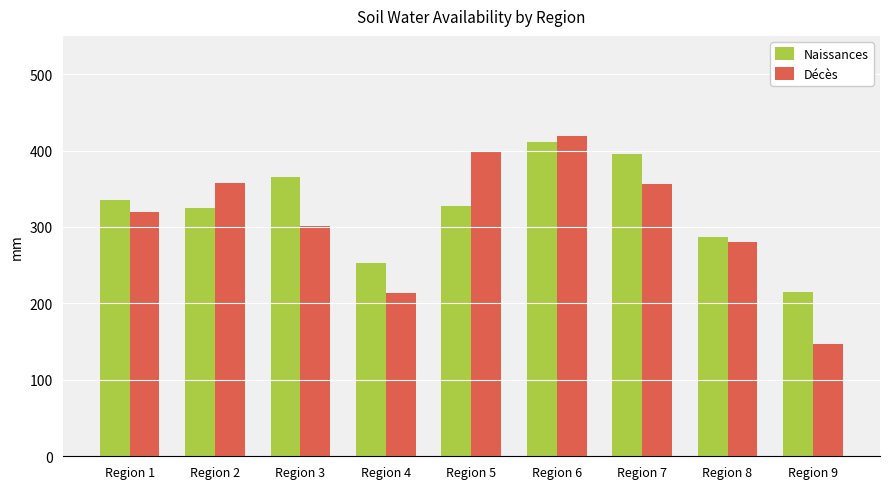

What are all the series names shown in the legend?

Naissances, Décès